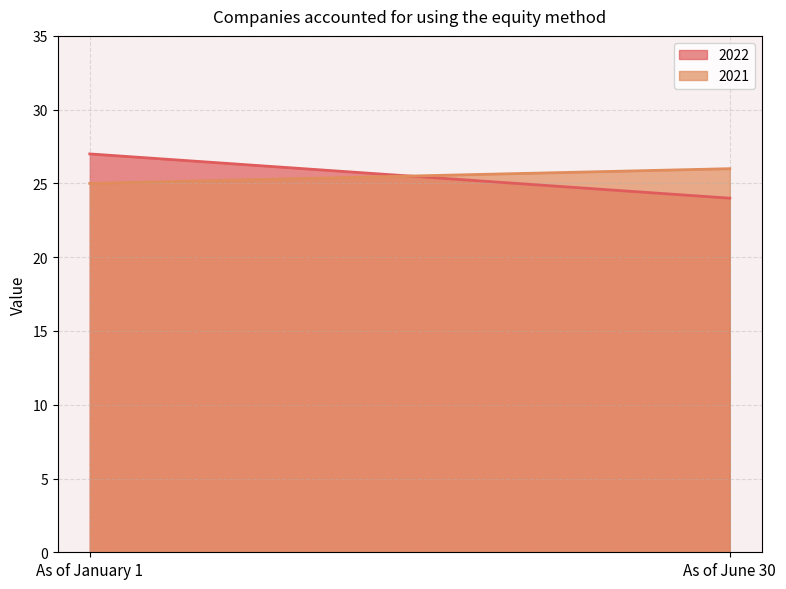

What is the total value across all series at As of June 30?

50